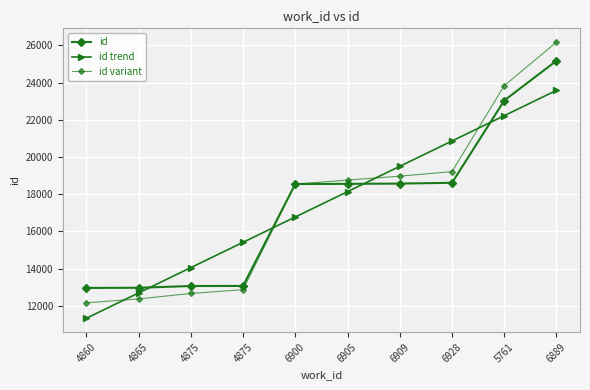

How many distinct data groups are displayed?

3